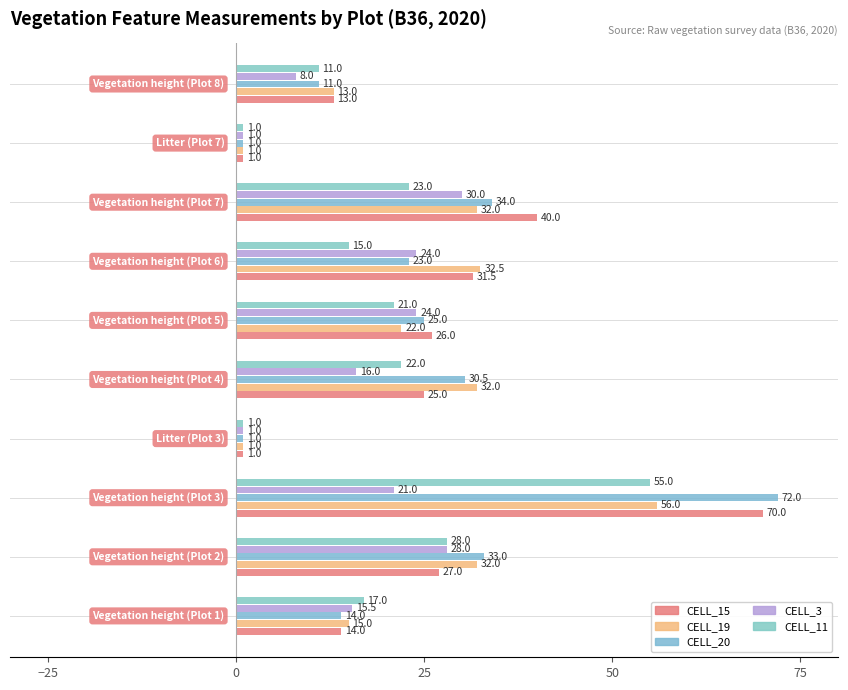

List the series in order of their peak value, highest first.

CELL_20, CELL_15, CELL_19, CELL_11, CELL_3